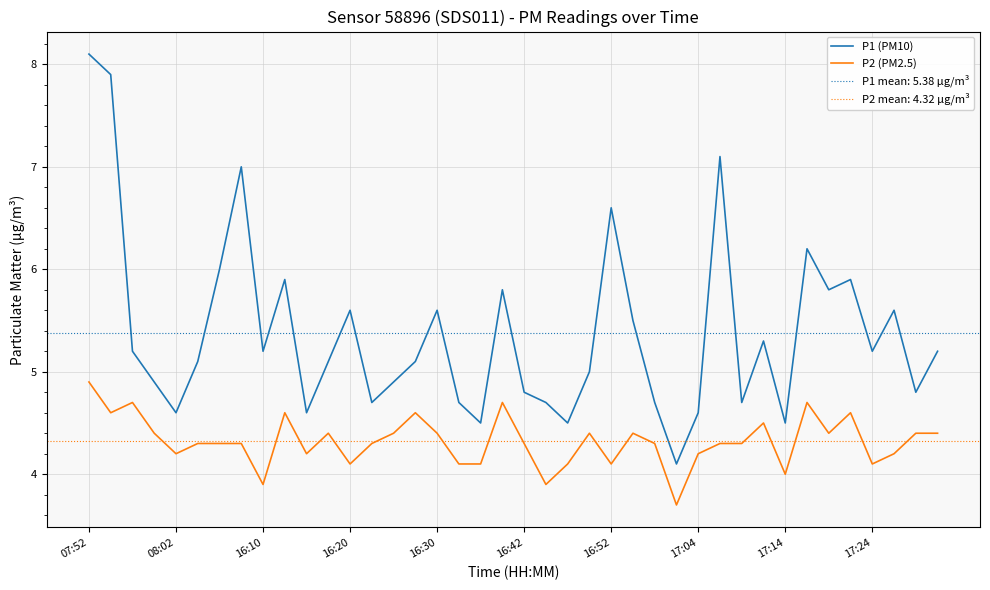

The value of P2 (PM2.5) at 17:24 is 4.1. True or false?

True